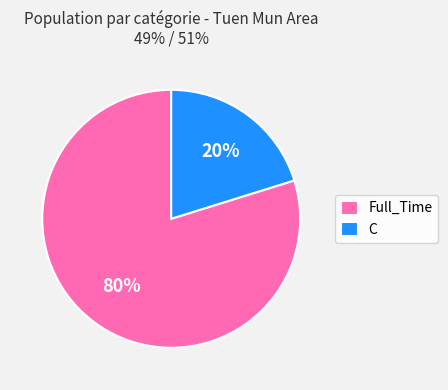

What is the largest slice in the pie chart?

Full_Time